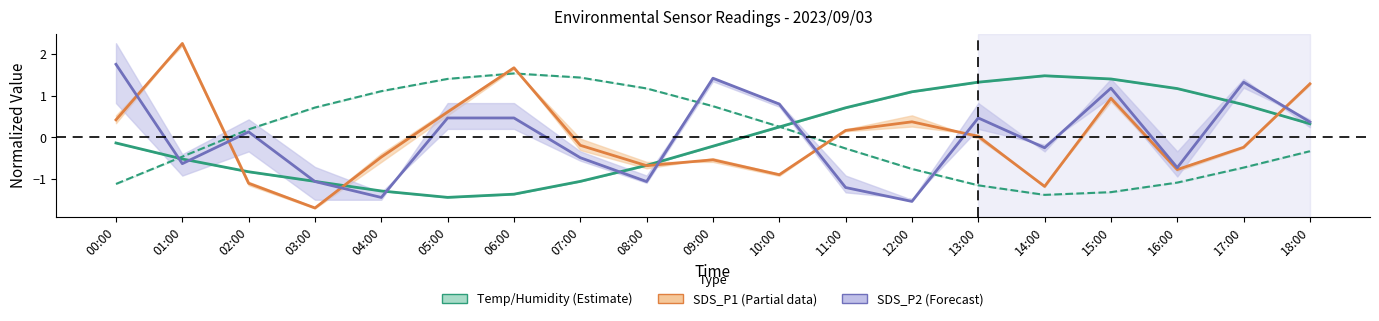

How many values in the SDS_P1 (Partial) series exceed 0?

9